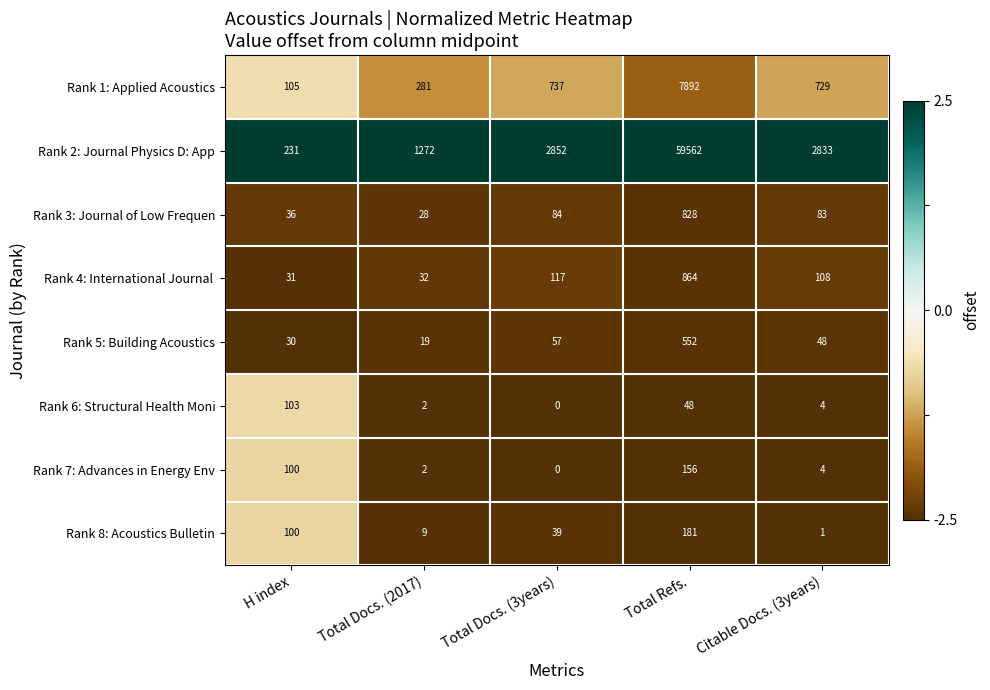

True or false: Rank 5: Building Acoustics has a value of 15 at H index.

False